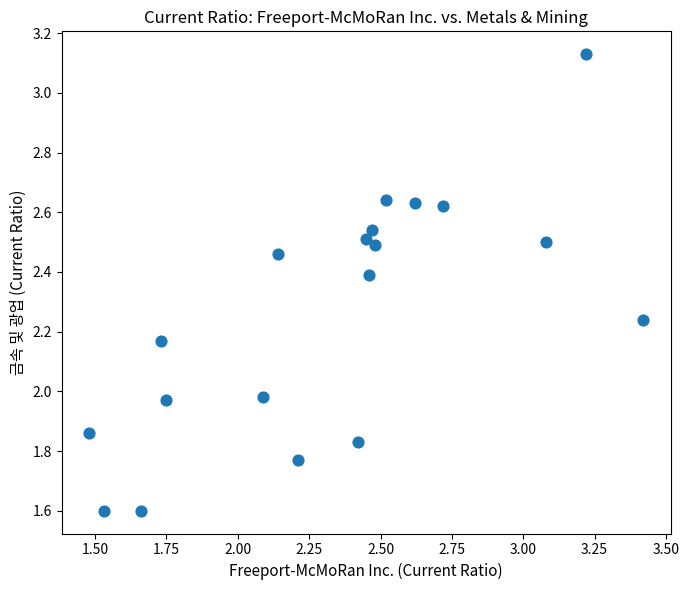

What is the range of Y values (max minus min)?

1.5